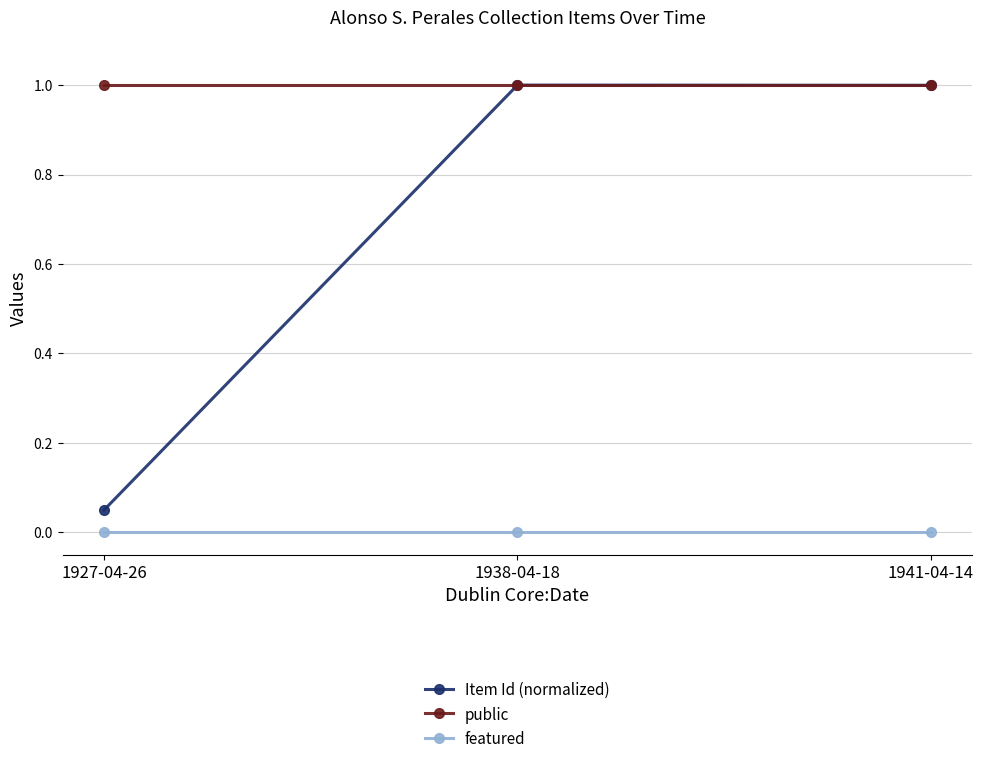

What is the spread (max minus min) of values at 1938-04-18?

1.0